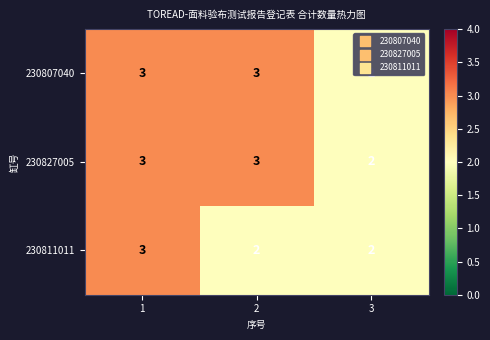

Is the value of 230807040 at 2 greater than the value of 230827005 at 3?

Yes